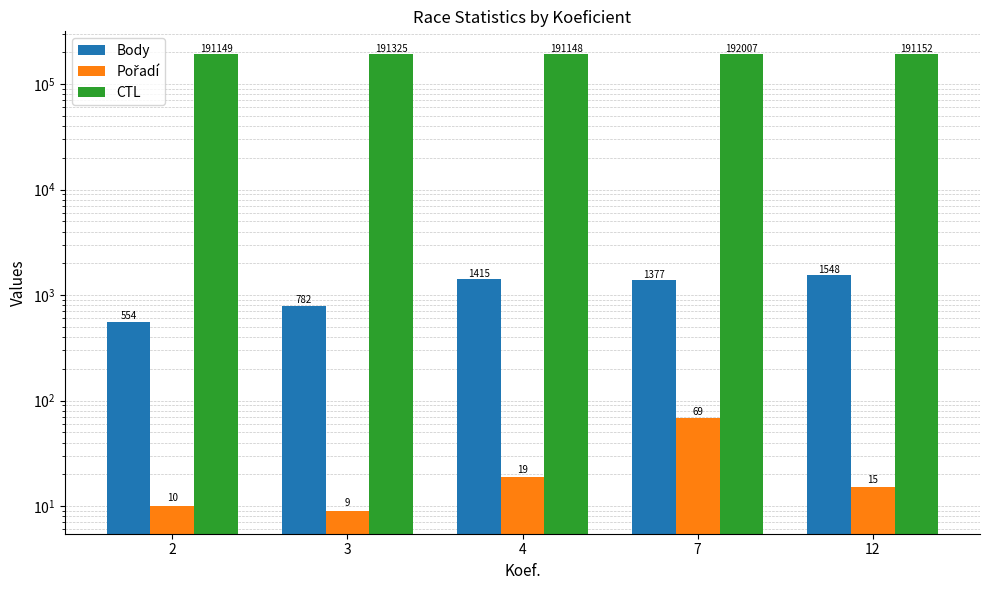

Reading right to left, list all the values displayed in this chart.

Body: 12=1548	7=1377	4=1415	3=782	2=554
Pořadí: 12=15	7=69	4=19	3=9	2=10
CTL: 12=191152	7=192007	4=191148	3=191325	2=191149